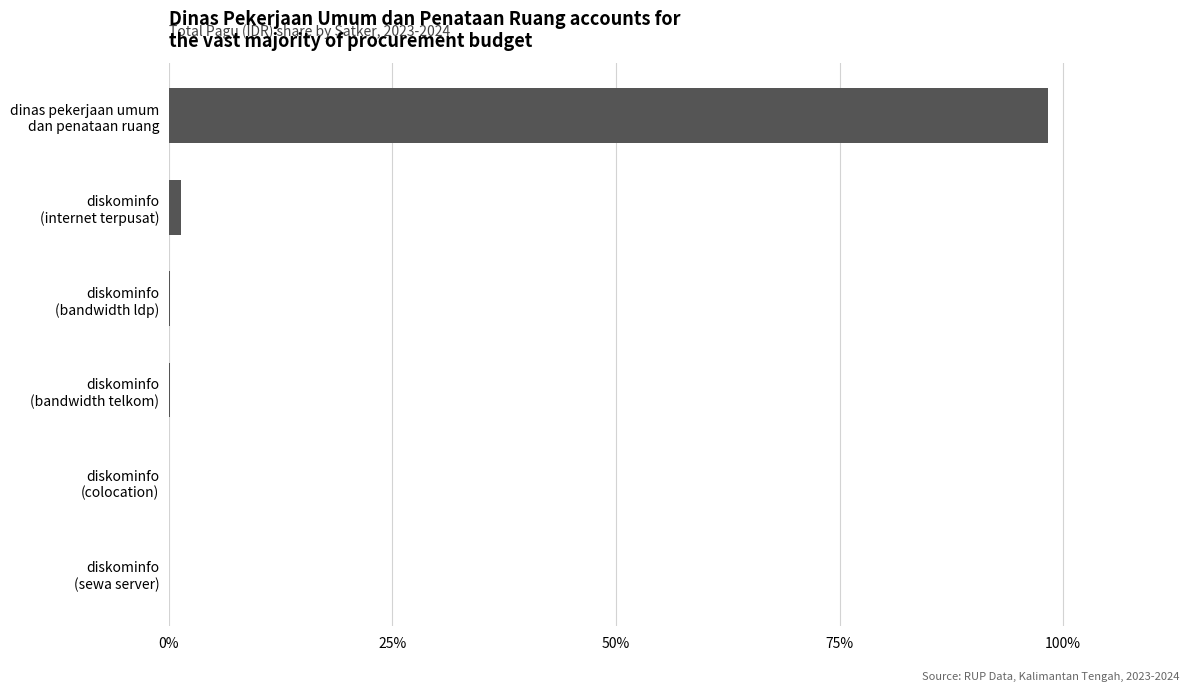

What is the sum of all values?

100.0